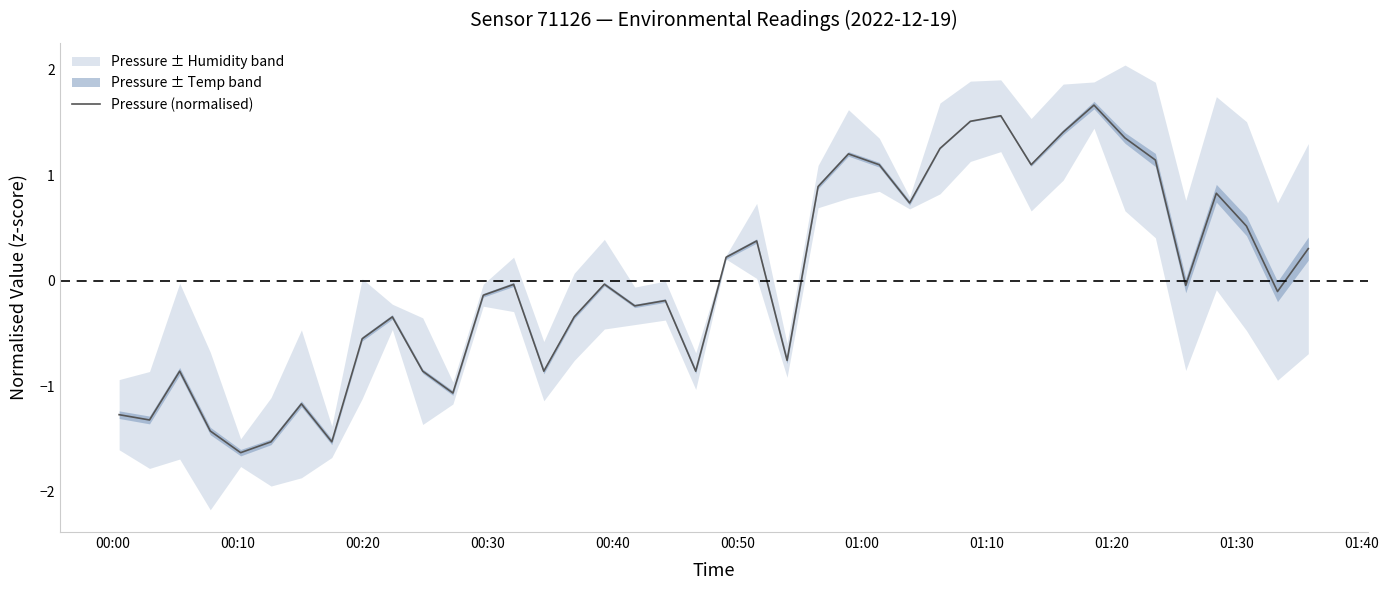

At which category does the data reach its first local valley?

00:10